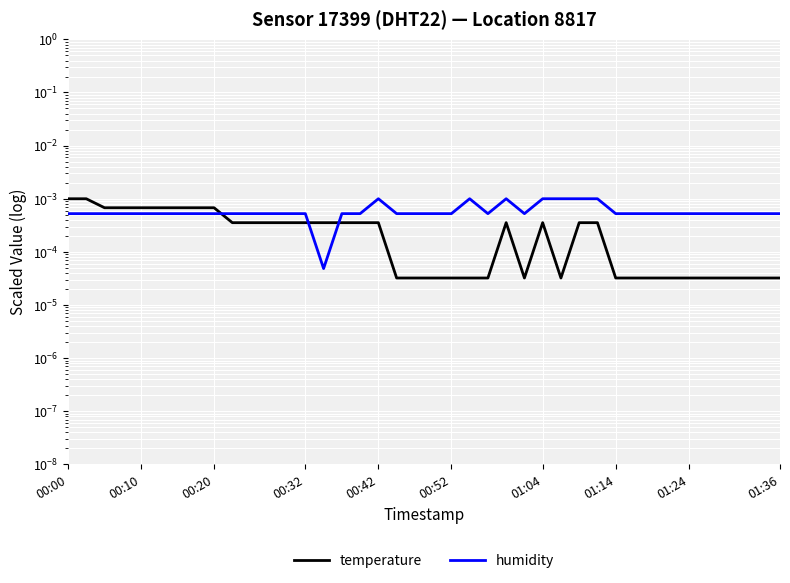

At how many categories does at least one series exceed 0?

40